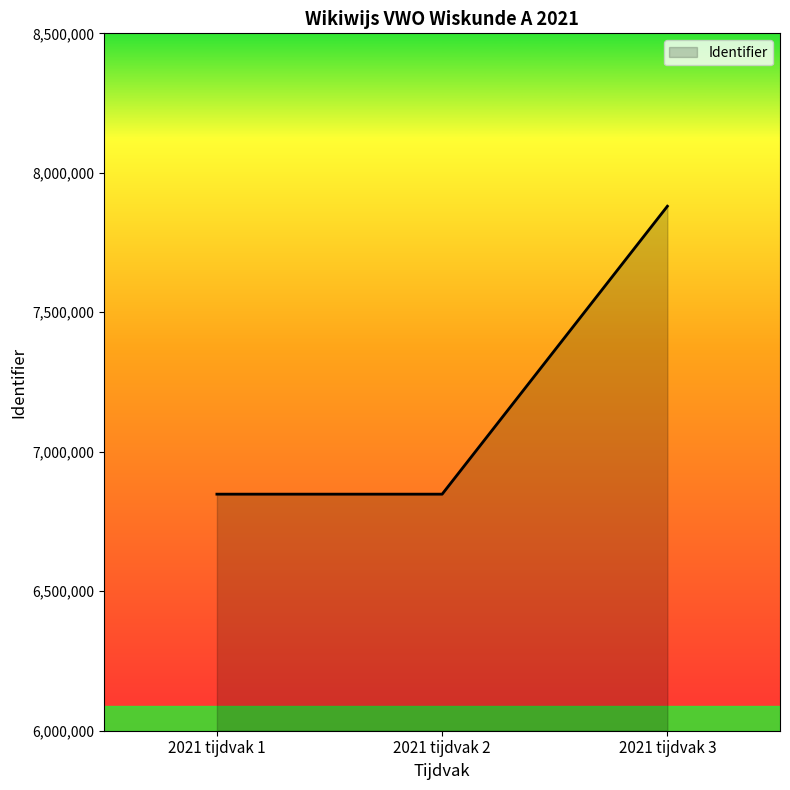

Does the chart display data point markers on the line(s)?

No